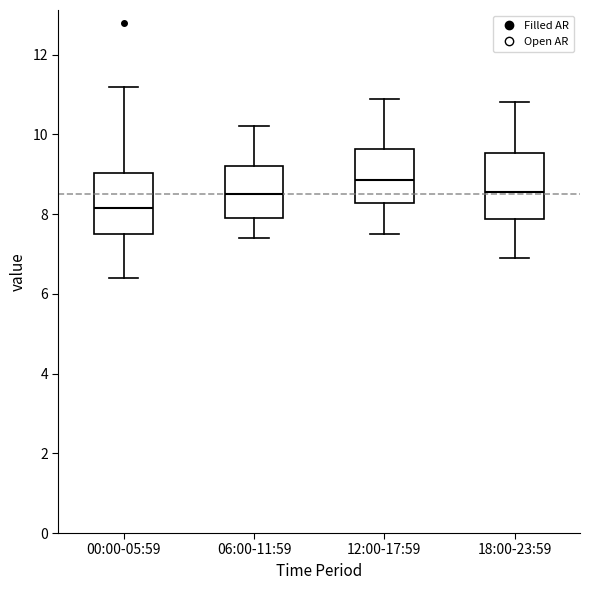

Reading left to right, transcribe this box plot: for each box, give where its median line is, the range the box spans, and where its two whiskers end, as read against the y-axis. The values are not printed on the chart, so give them approximately, as read against the axis.

00:00-05:59: median 8.2, box 7.6 to 9.0, whiskers 6.4 to 11.2
06:00-11:59: median 8.6, box 8.0 to 9.2, whiskers 7.4 to 10.2
12:00-17:59: median 8.8, box 8.2 to 9.6, whiskers 7.6 to 11.0
18:00-23:59: median 8.6, box 7.8 to 9.6, whiskers 7.0 to 10.8